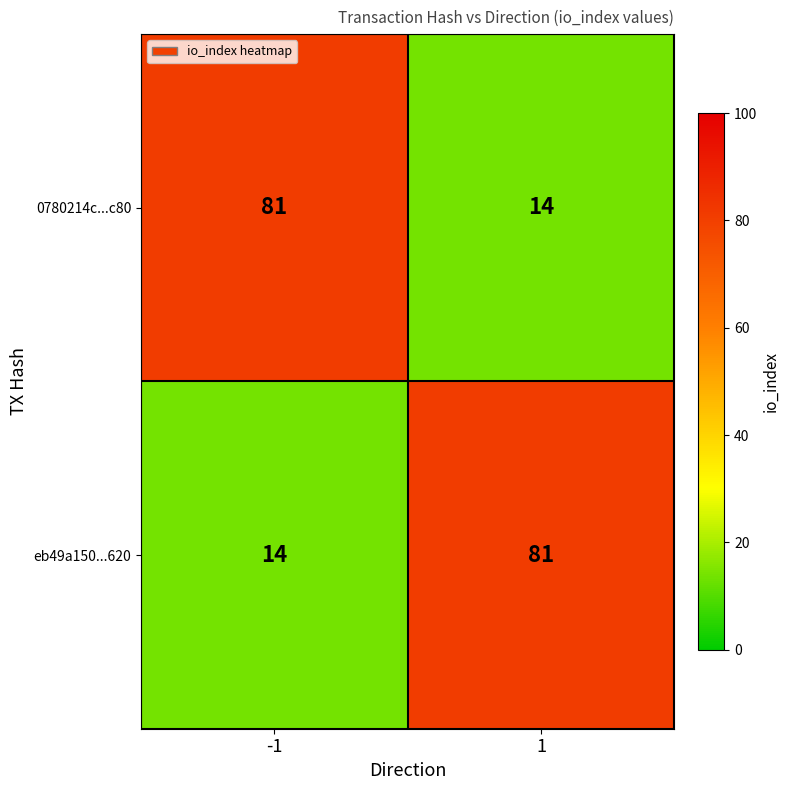

Read the eb49a150...620 value at -1.

14